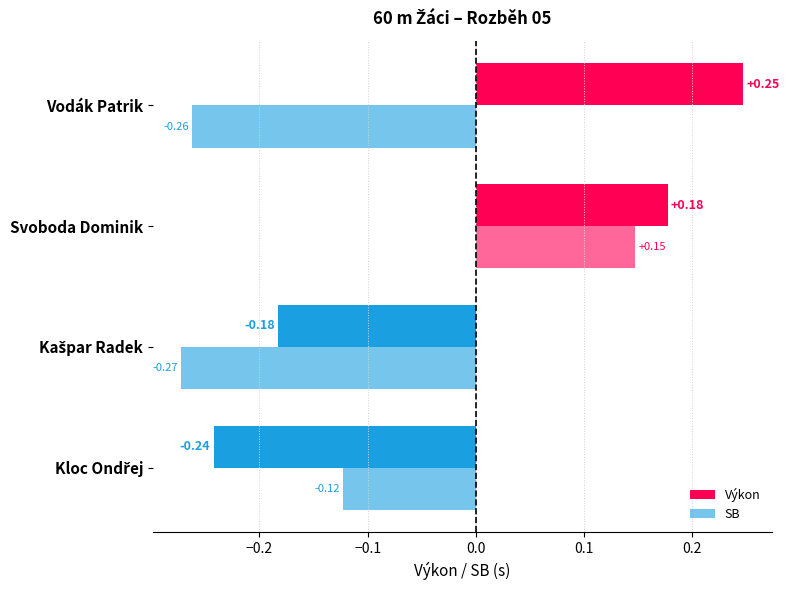

Which series changed the most between Kloc Ondřej and Svoboda Dominik?

Výkon